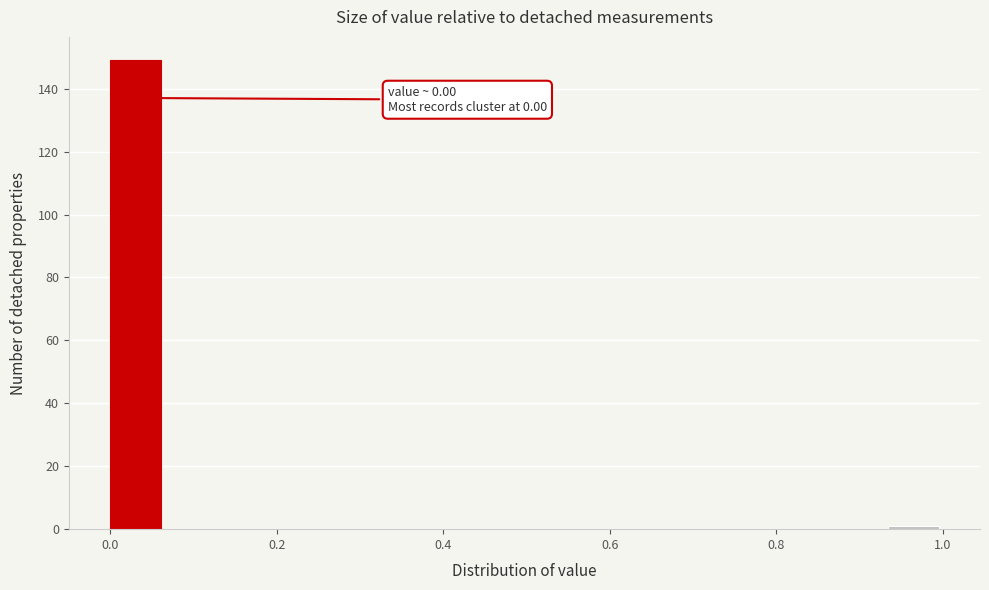

Around what value on the x-axis is the tallest bar? Give the approximate position of its centre, as read against the axis.

0.04